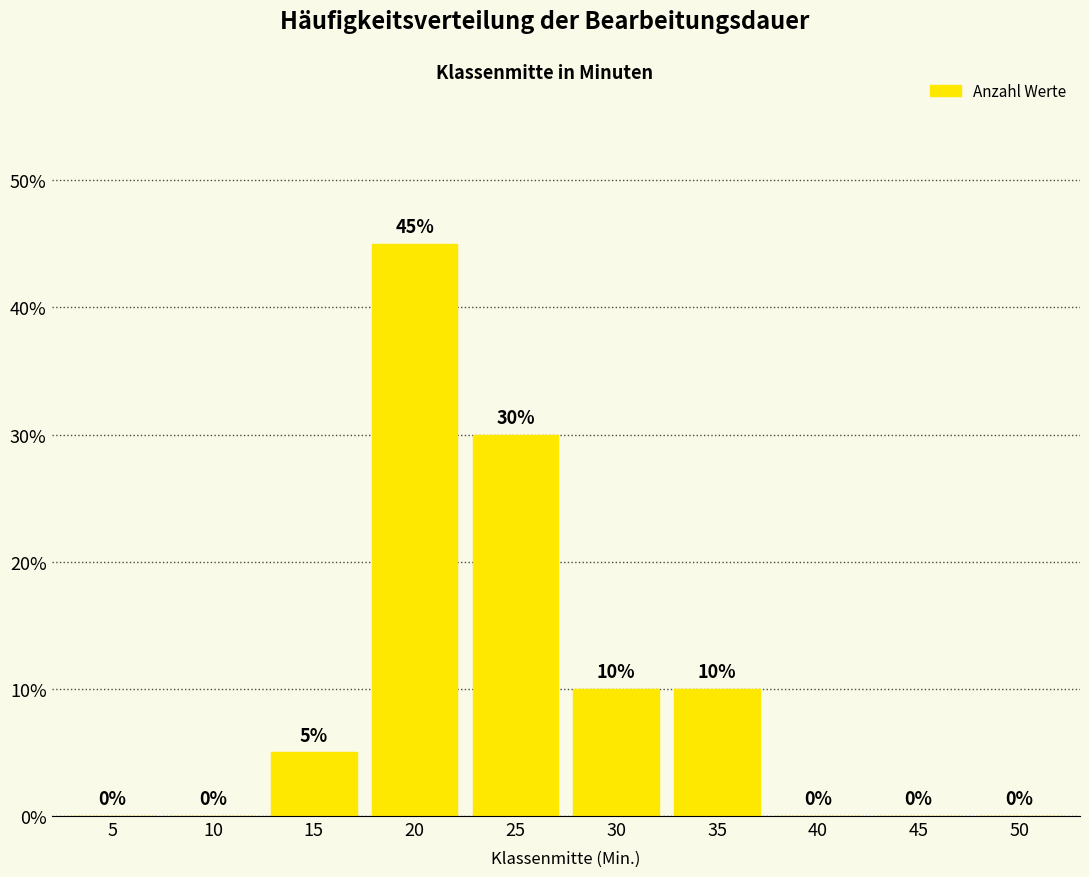

Reading right to left, what are all the values shown in this chart?

0	0	0	2	2	6	9	1	0	0